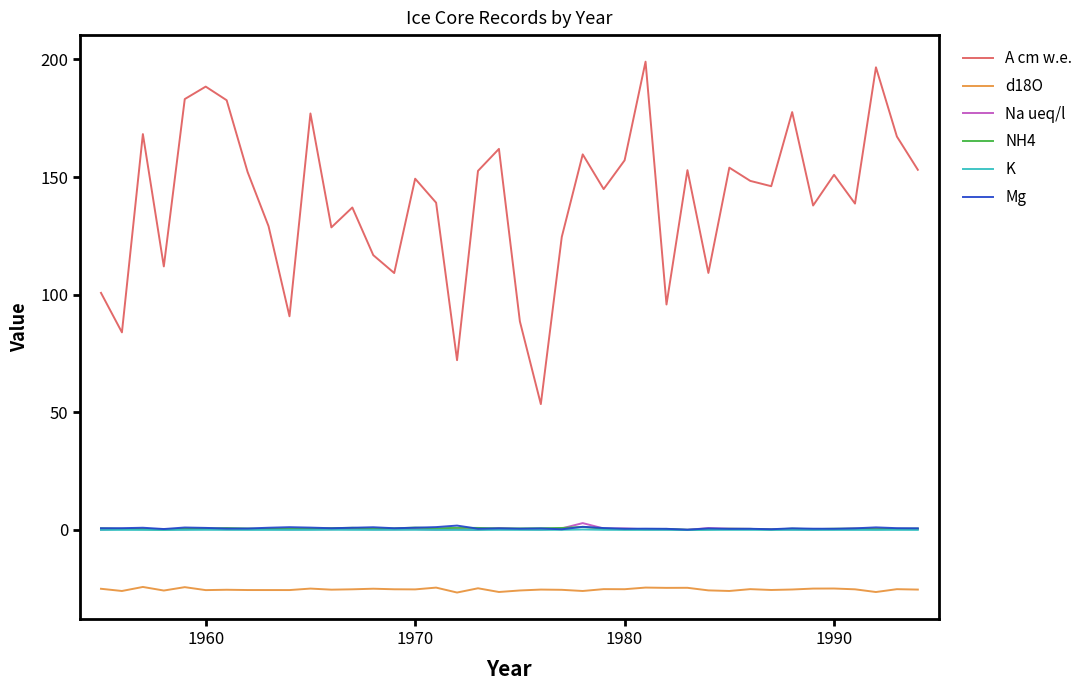

True or false: Na ueq/l has more than 1 points higher than both neighbors.

True